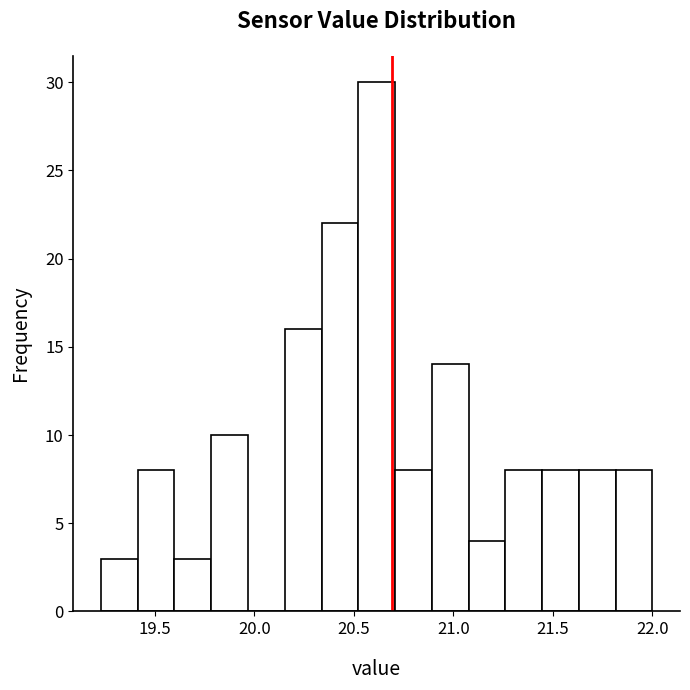

Read against the x-axis, roughly where is the centre of the tallest bar?

20.60